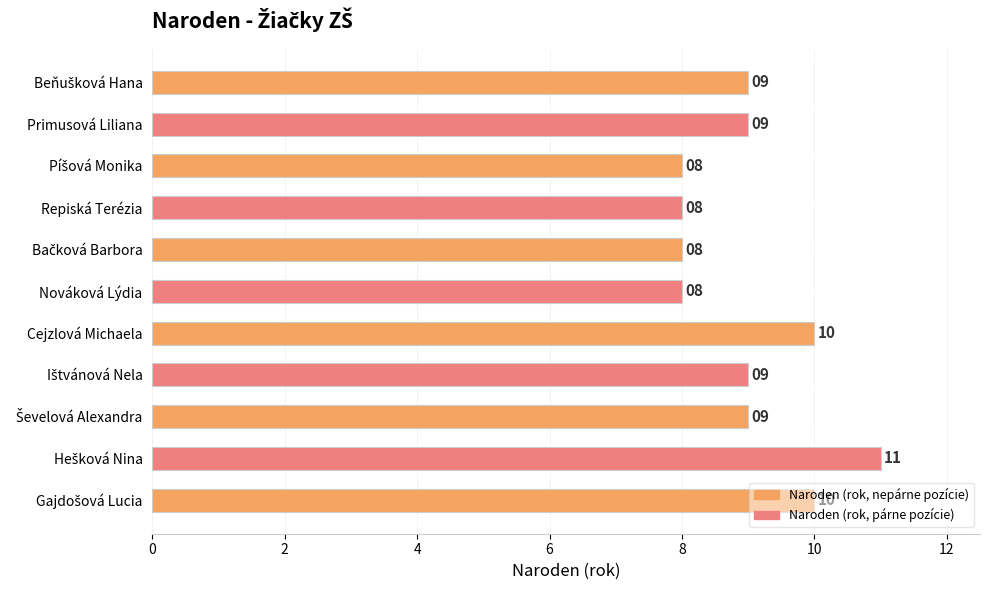

Count the number of categories in the chart.

11